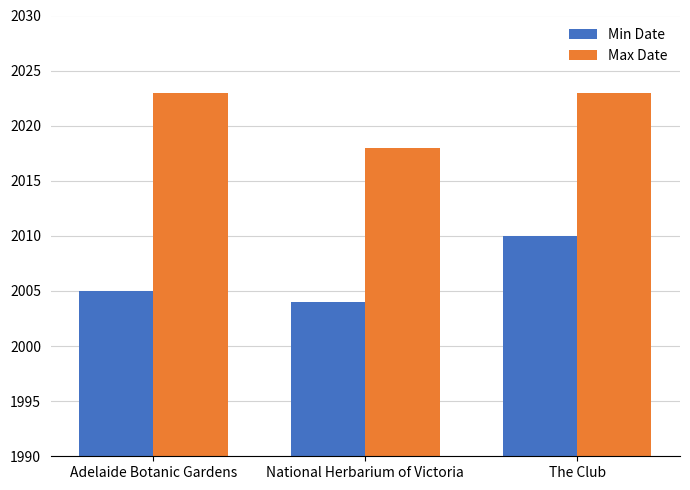

Does the chart contain stacked bars?

No